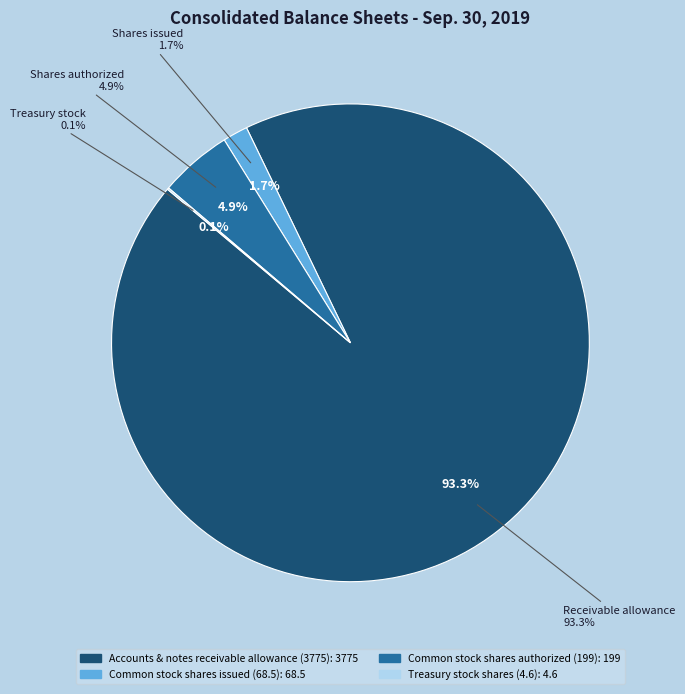

To the nearest percent, what is the difference between the Accounts & notes receivable allowance (3775) and Common stock shares authorized (199) slice percentages?

88%